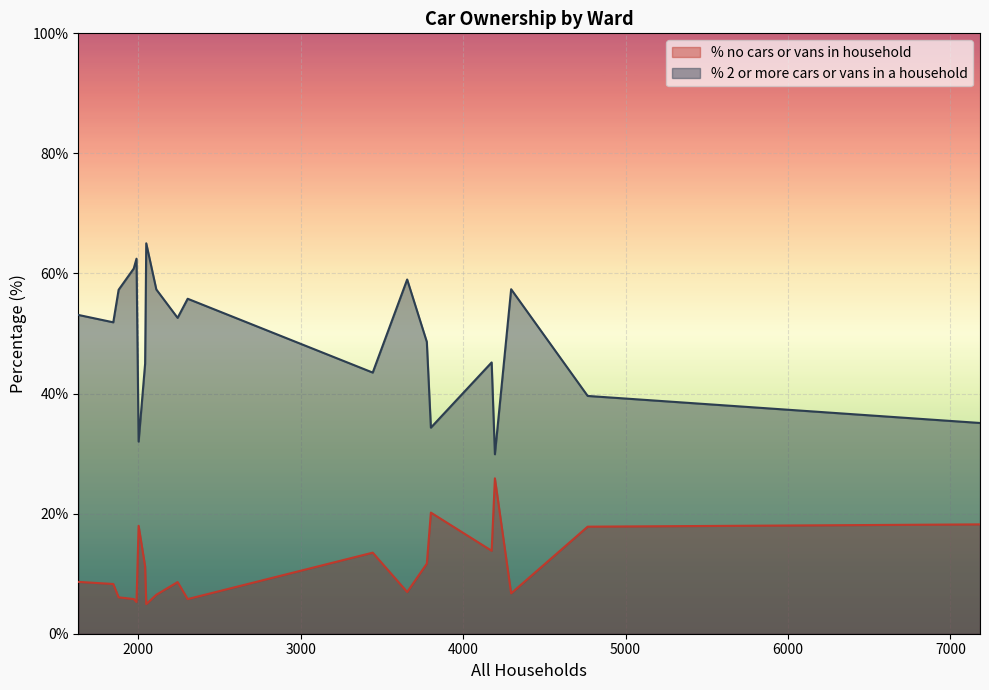

List the series in order of their peak value, lowest first.

% no cars or vans in household, % 2 or more cars or vans in a household